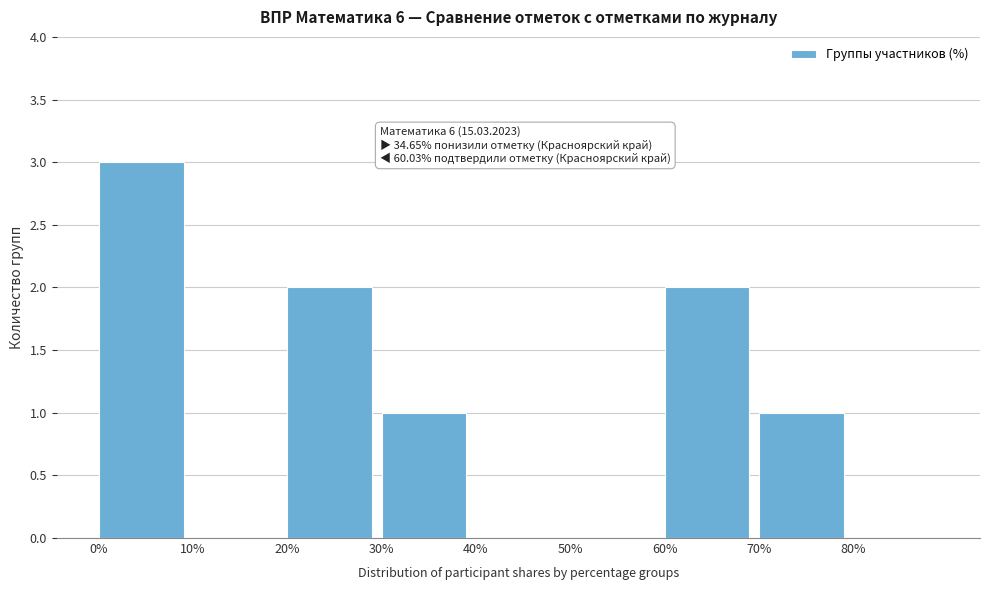

Over which range of the x-axis is the bar tallest?

0 to 10